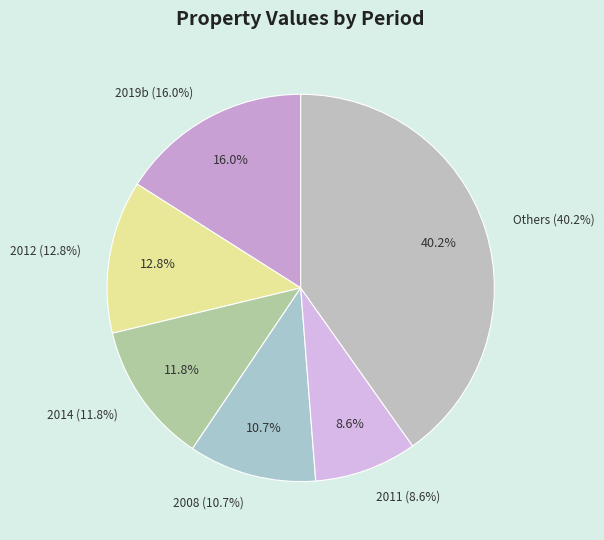

Is it true that 2008 is 1% of the pie?

False